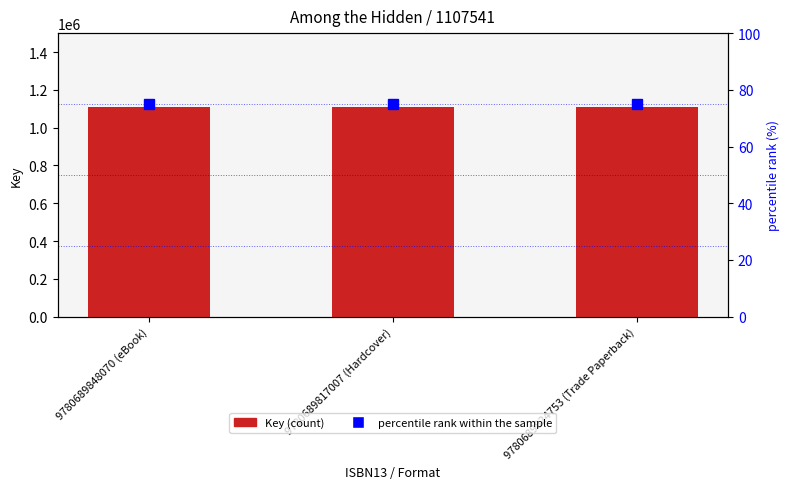

What is the total value across all series at 9780689817007 (Hardcover)?

1107616